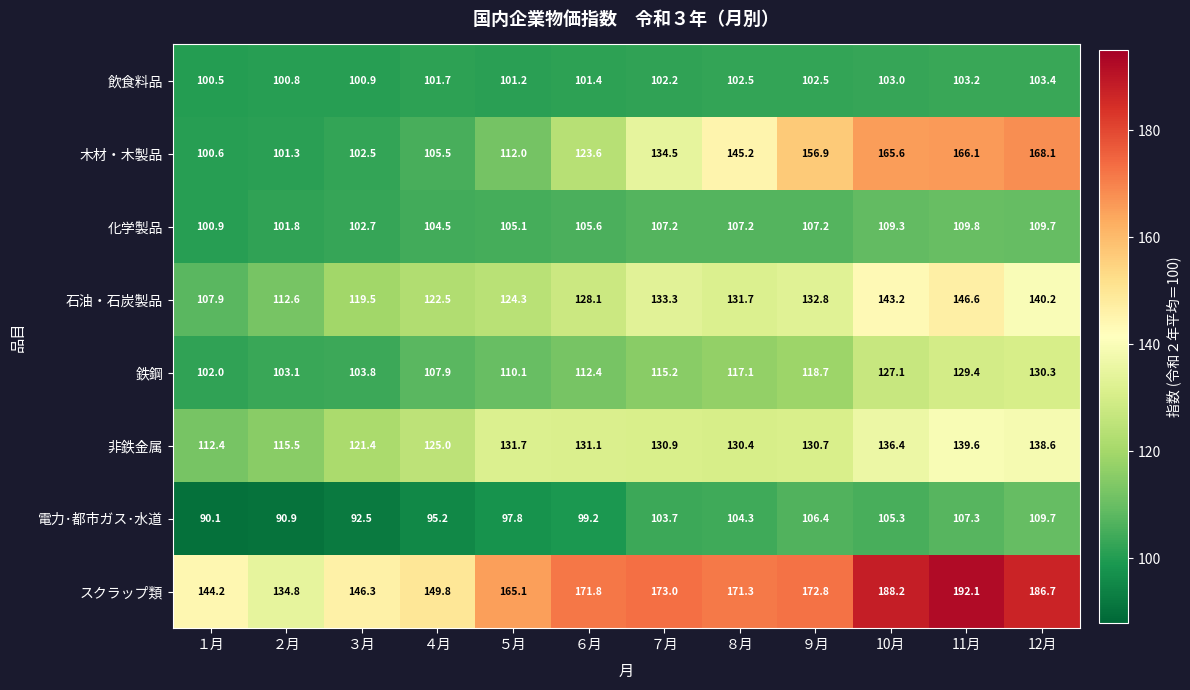

Which series changed the most between ７月 and ８月?

木材・木製品